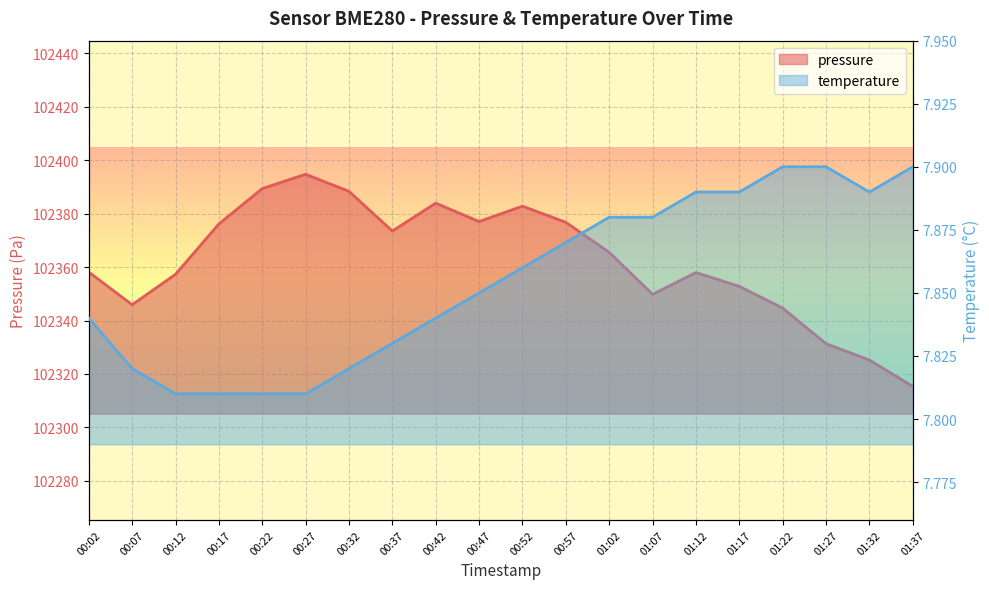

How many temperature values are between 7 and 8?

20